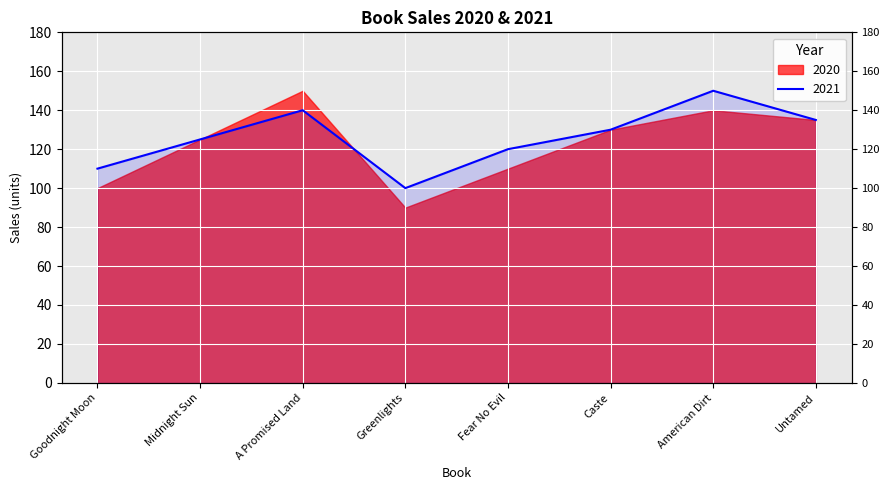

At which category does the chart reach its peak across all series?

American Dirt